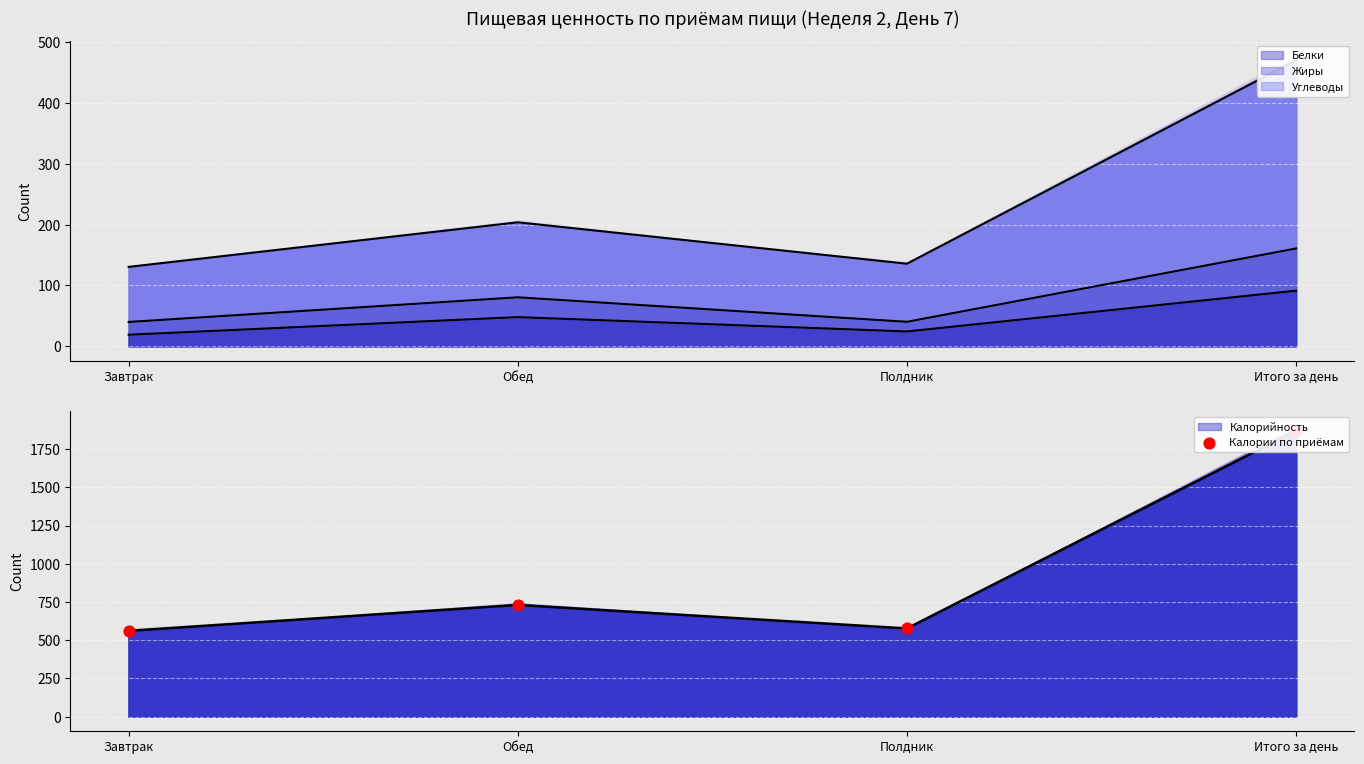

Which has a higher value, Обед or Завтрак?

Обед